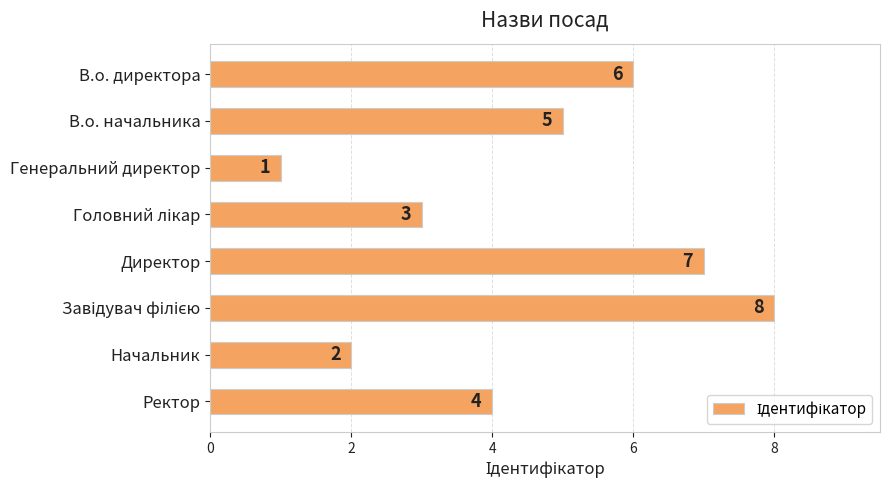

What is the difference between the maximum and minimum values?

7